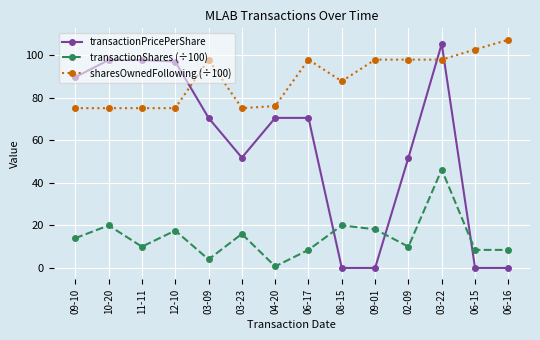

What is the spread (max minus min) of values at 06-15?

102.7